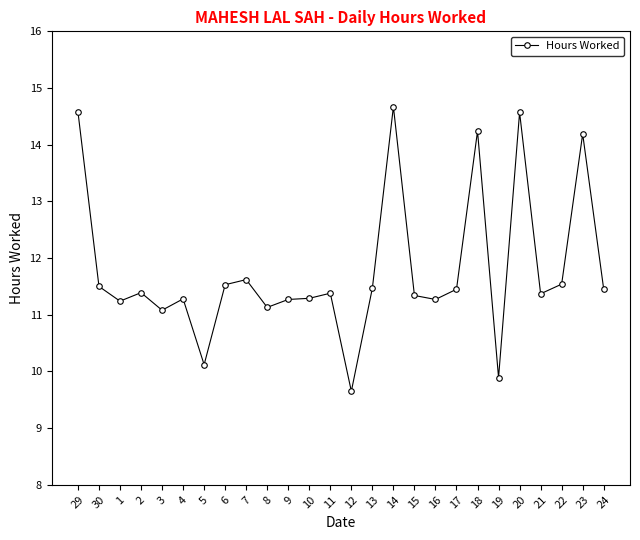

True or false: there are more than 2 points higher than both neighbors.

True